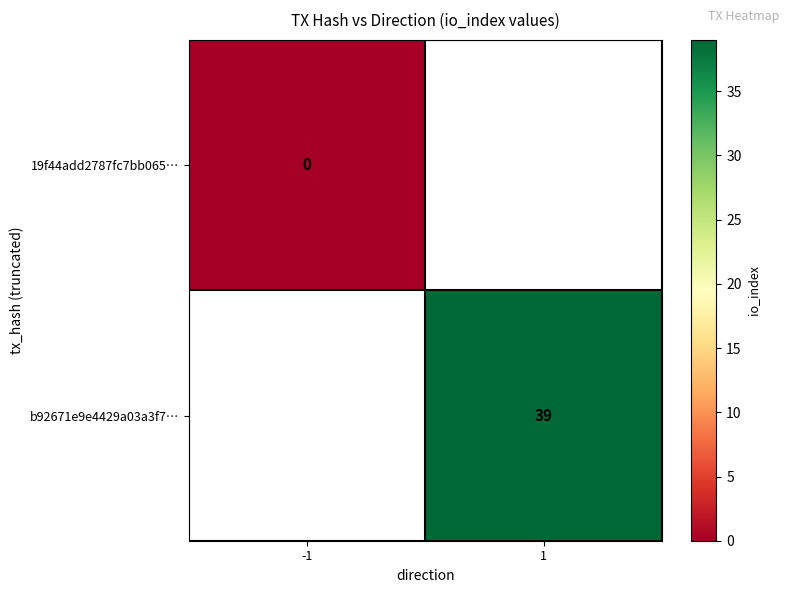

The value of b92671e9e4429a03a3f7… at 1 is 39. True or false?

True